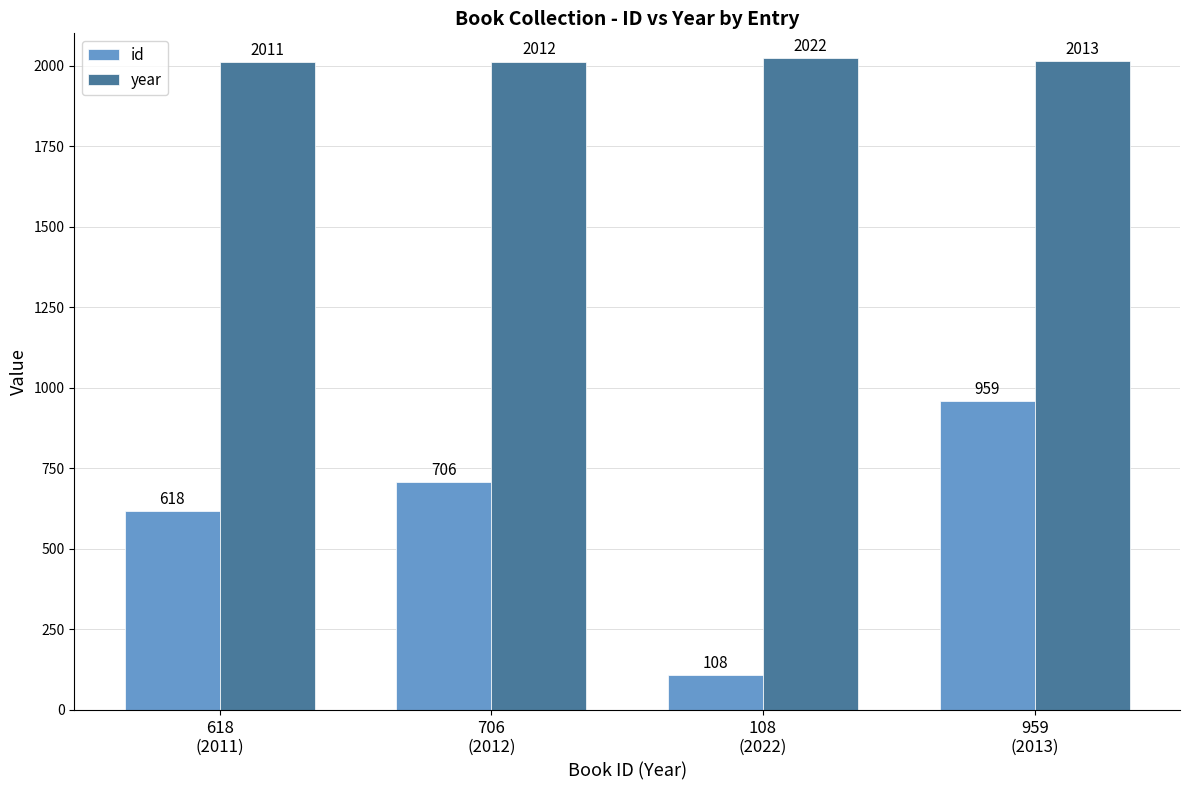

Is it true that year equals 1002 at 959
(2013)?

False